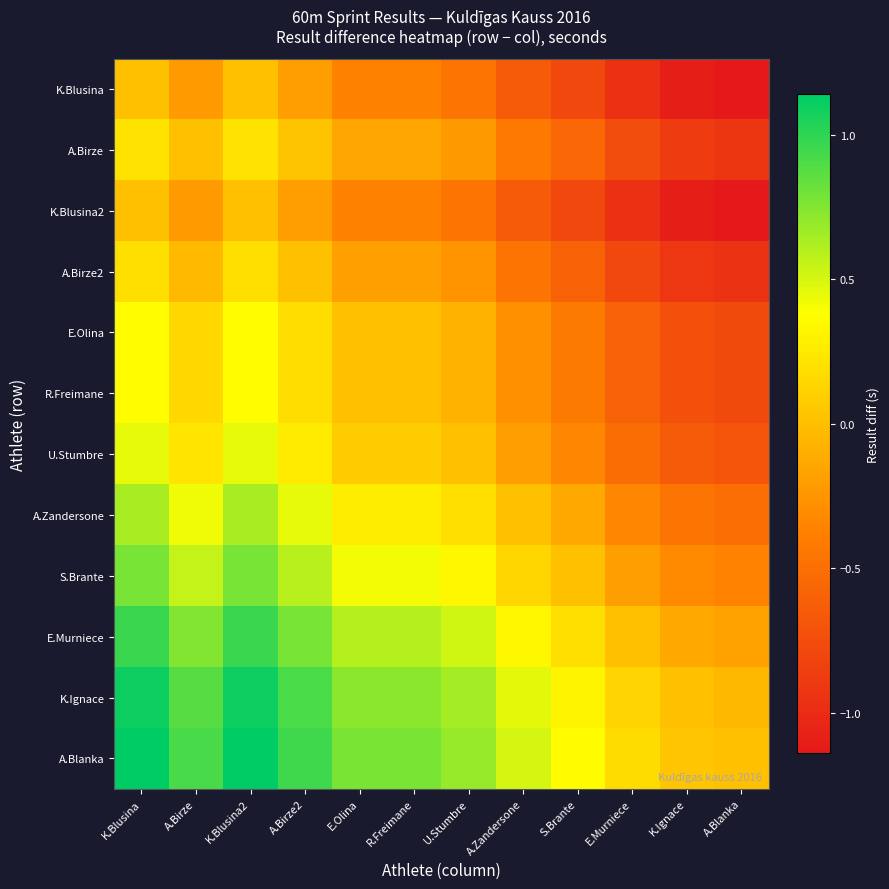

Rank the series by their maximum value, from highest to lowest.

A.Blanka, K.Ignace, E.Murniece, S.Brante, A.Zandersone, U.Stumbre, E.Olina, R.Freimane, A.Birze, A.Birze2, K.Blusina, K.Blusina2